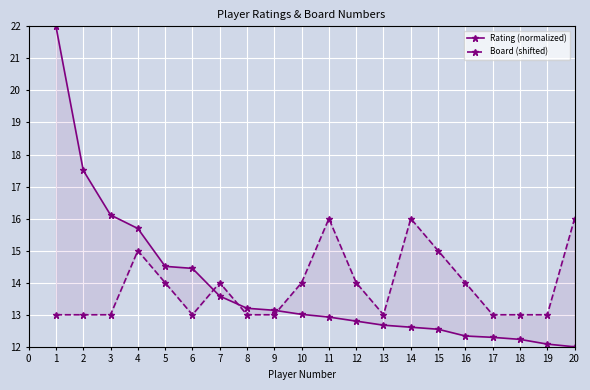

How many interior local valleys does the Board (shifted) series have?

2